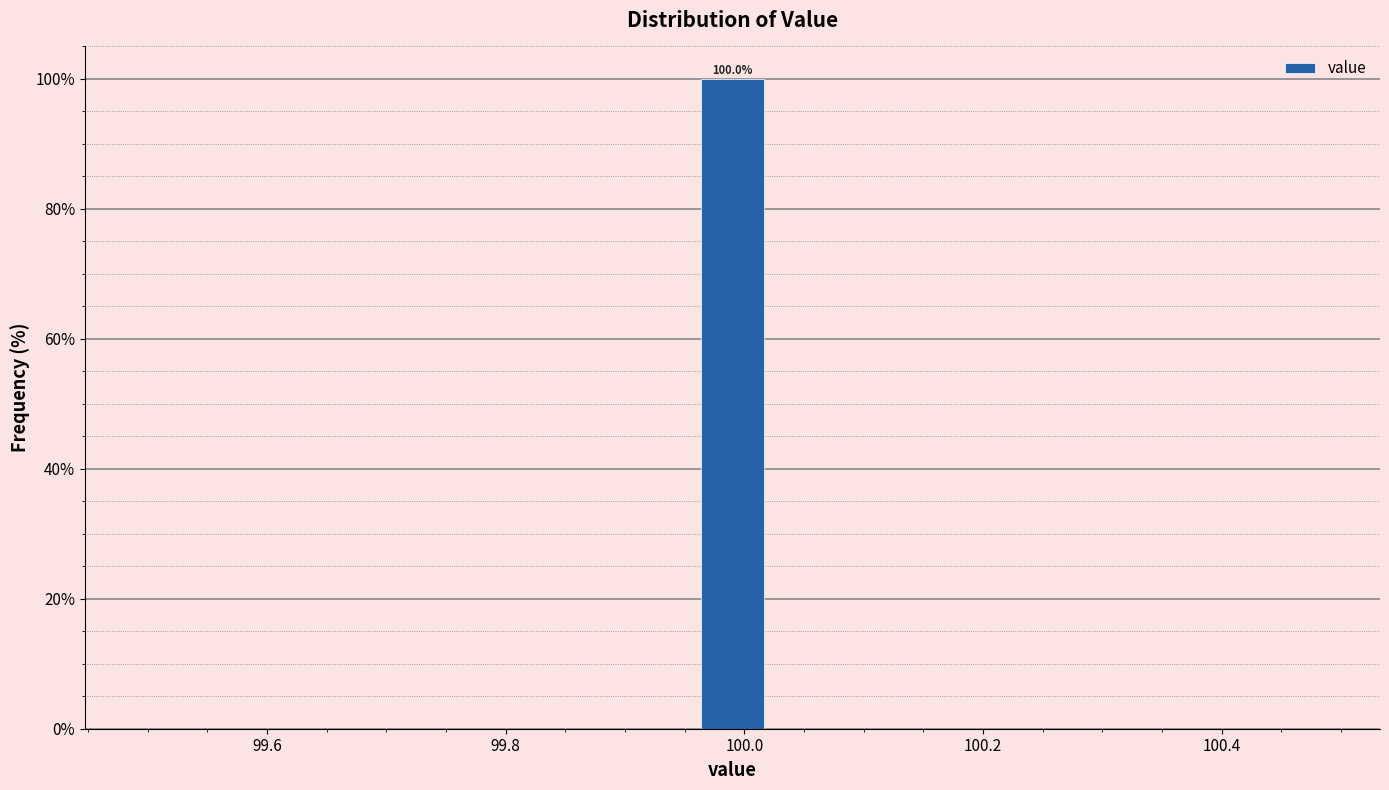

Read against the x-axis, roughly where is the centre of the tallest bar?

100.00